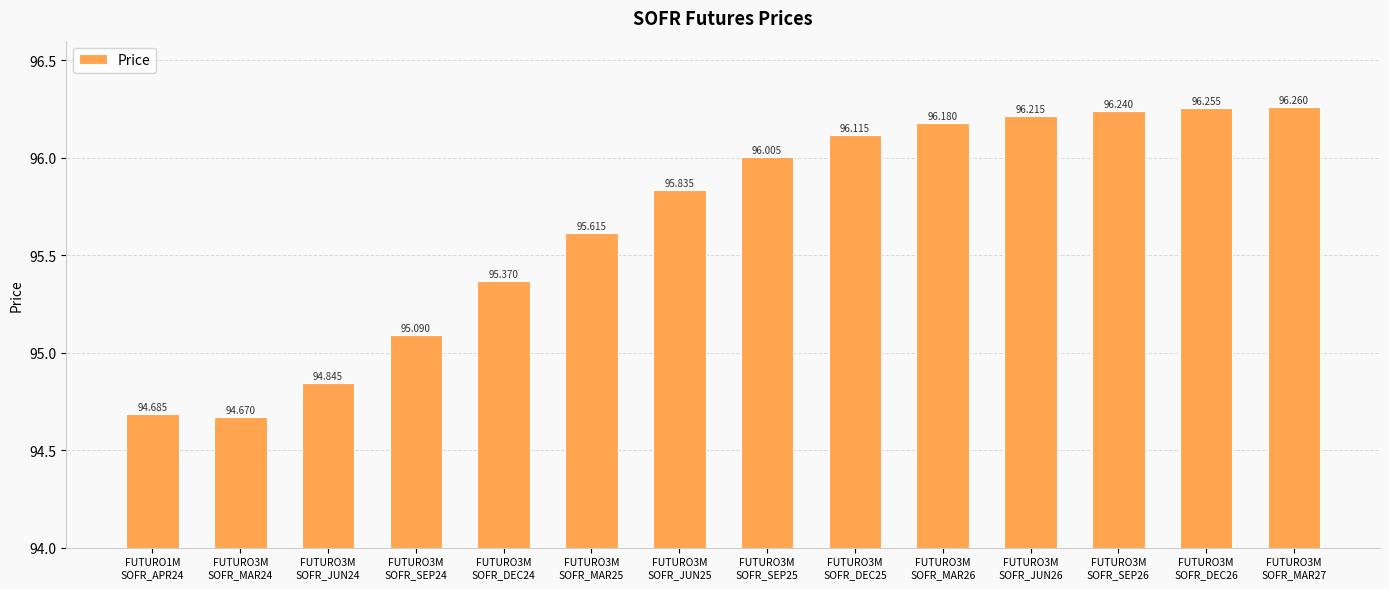

Which category has the lowest value across all series?

FUTURO3M
SOFR_MAR24